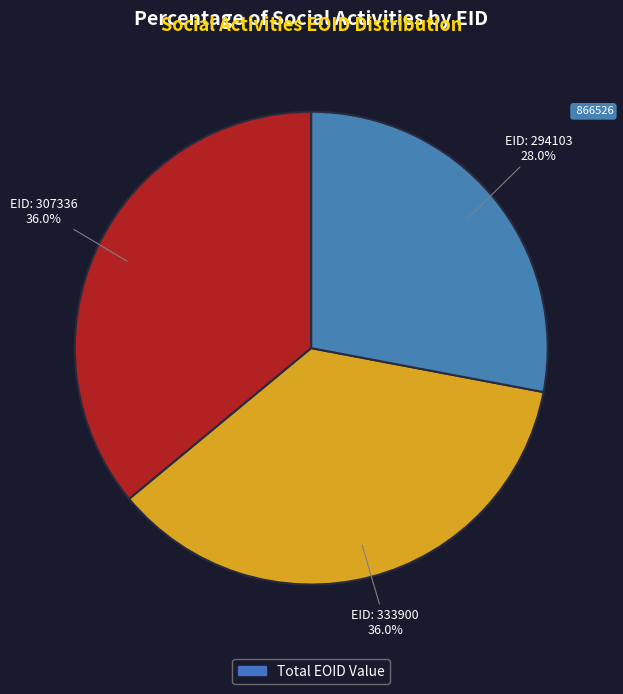

How many segments does this pie chart have?

3